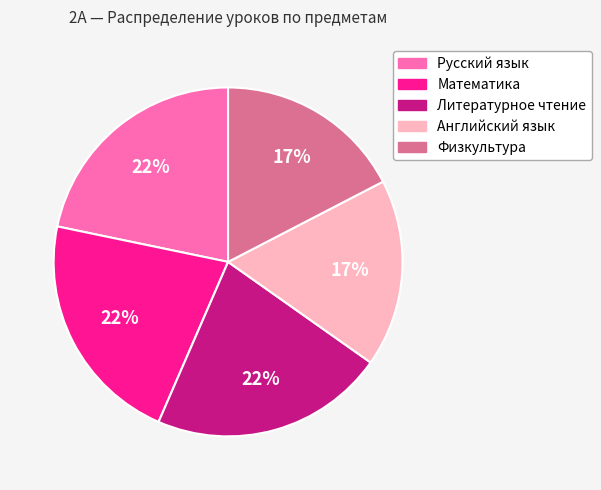

Do Физкультура and Английский язык together represent more than half of the pie?

No